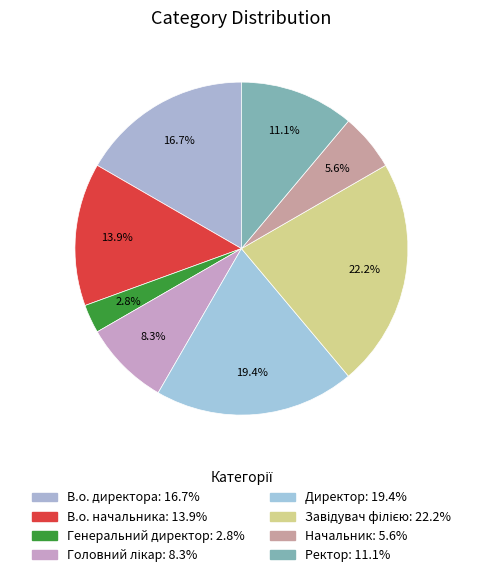

How many segments does this pie chart have?

8